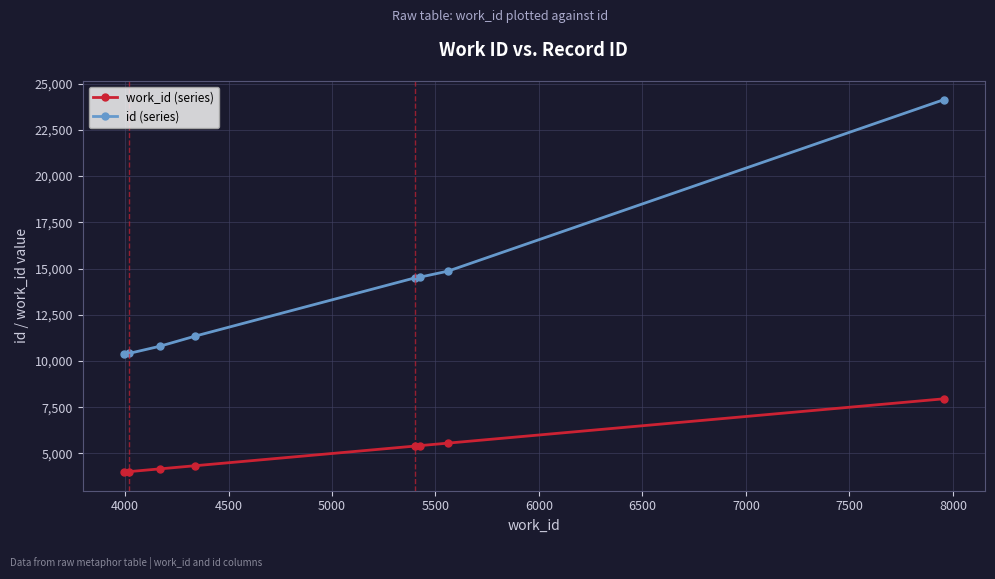

True or false: id (series) and work_id (series) cross at least once.

False